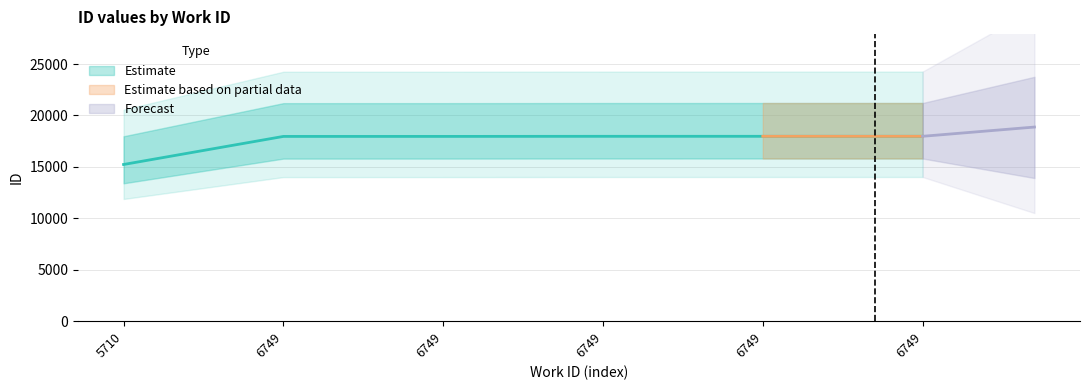

Which has a higher value, 6749 or 6749?

6749